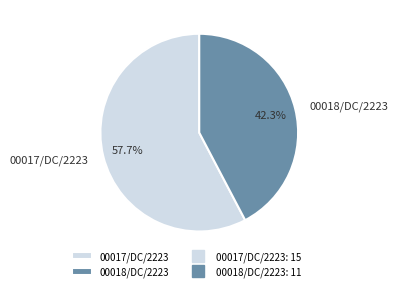

Is the sum of 00018/DC/2223 and 00017/DC/2223 greater than half?

Yes